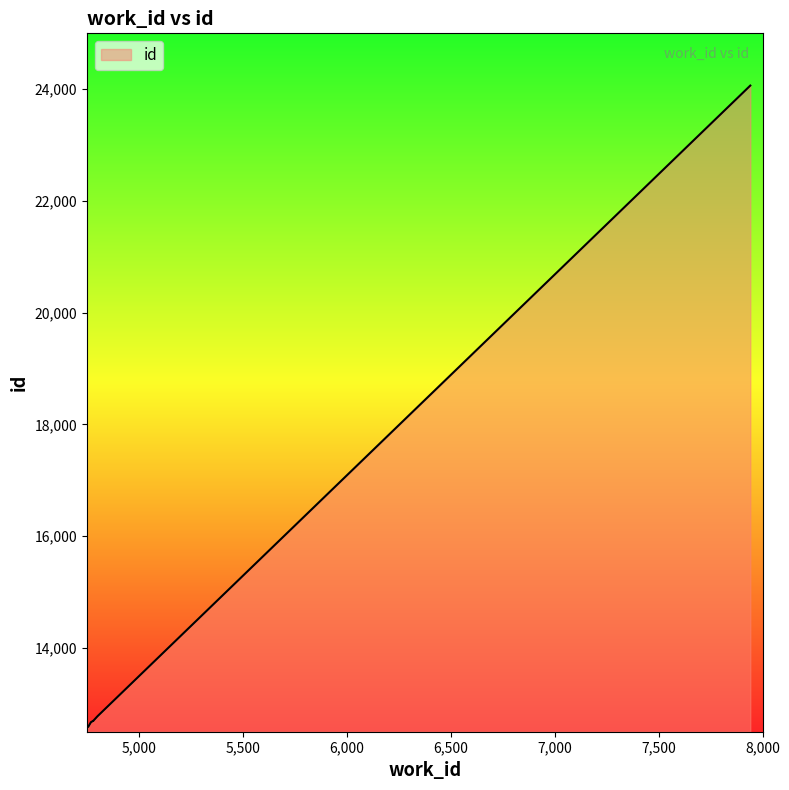

Rank the categories by value from highest to lowest.

7941, 4801, 4781, 4780, 4780, 4772, 4771, 4770, 4756, 4755